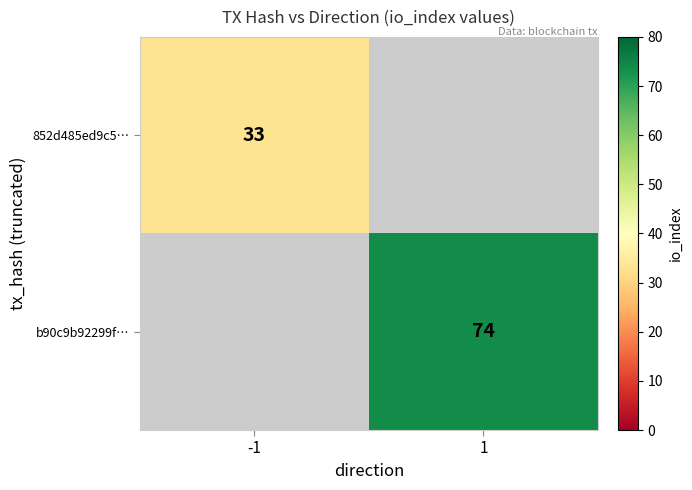

True or false: 852d485ed9c5… has a value of 16 at -1.

False